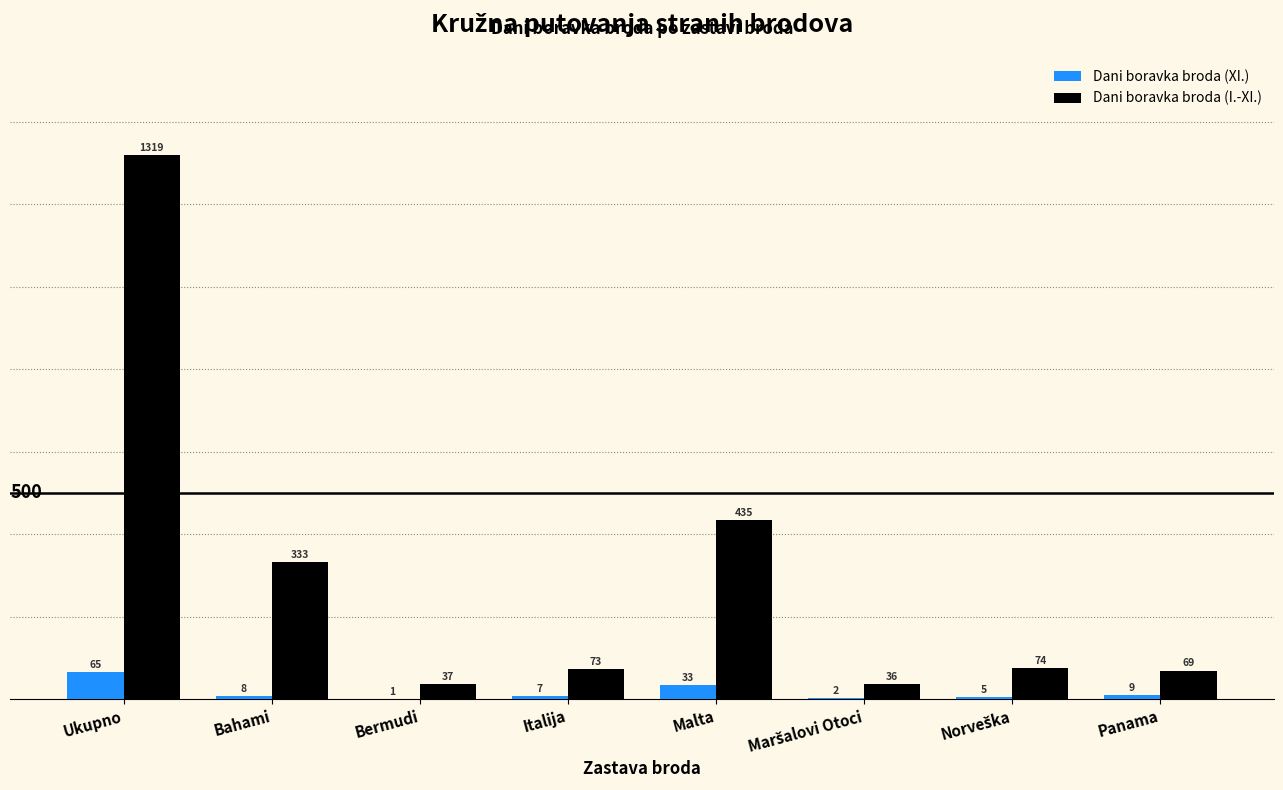

What is the sum of all Dani boravka broda (I.-XI.) values?

2376